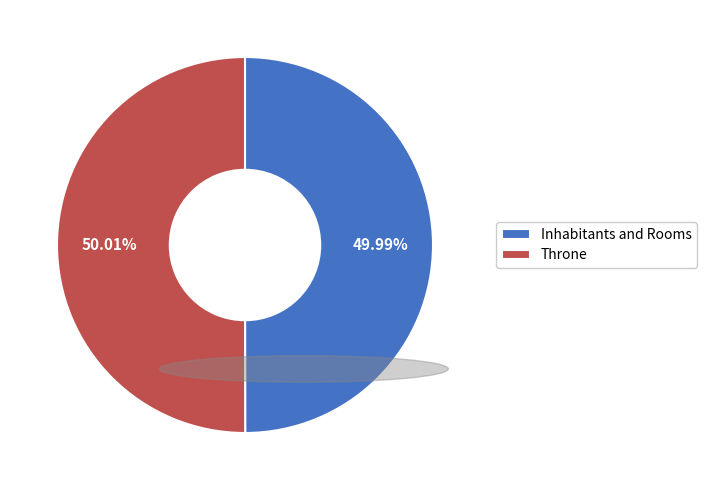

Approximately how many times larger is the value at Throne compared to Inhabitants and Rooms?

1.0